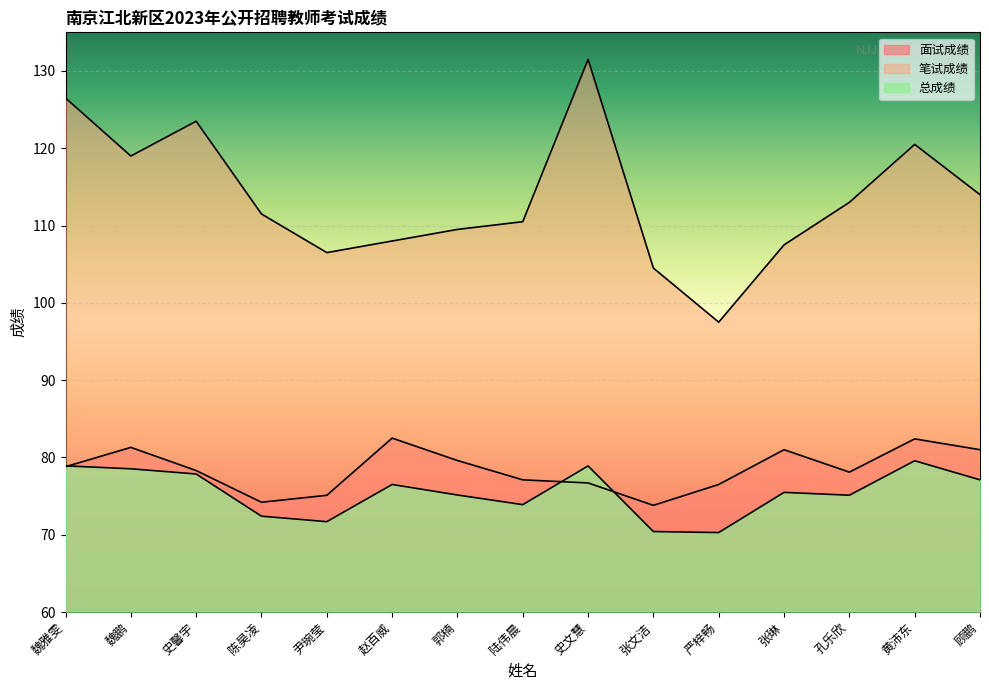

What are all the series names shown in the legend?

面试成绩, 笔试成绩, 总成绩